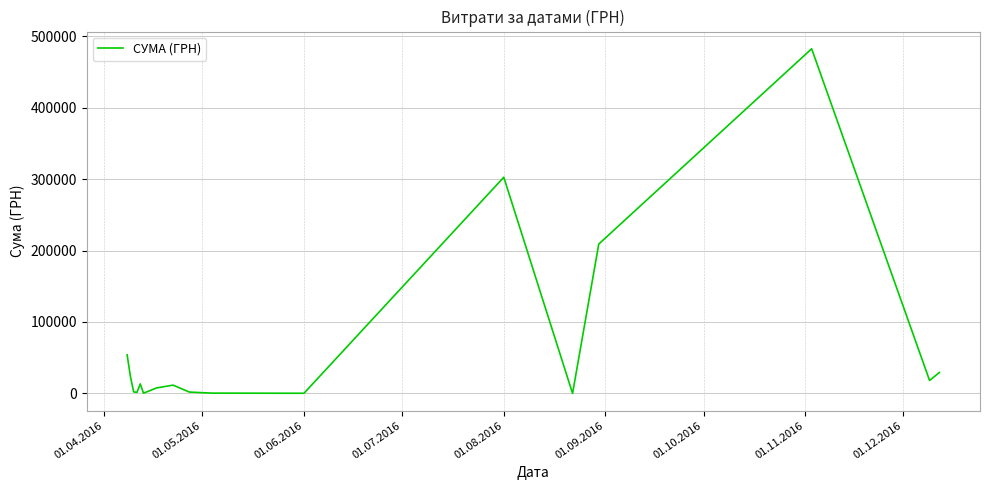

How many lines are shown in the chart?

1